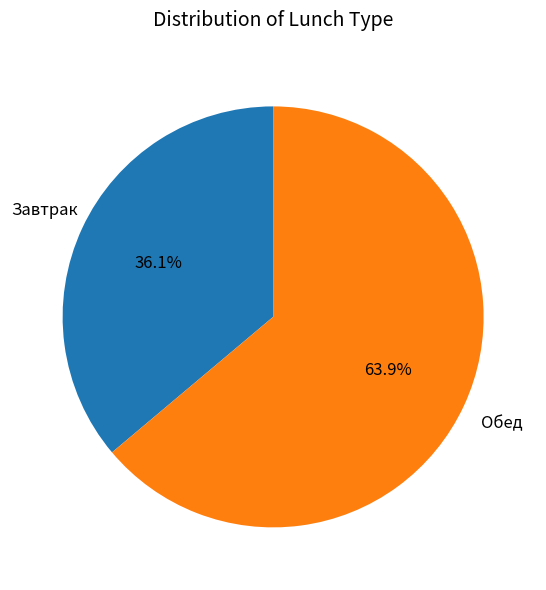

Is there a majority slice in this chart?

Yes